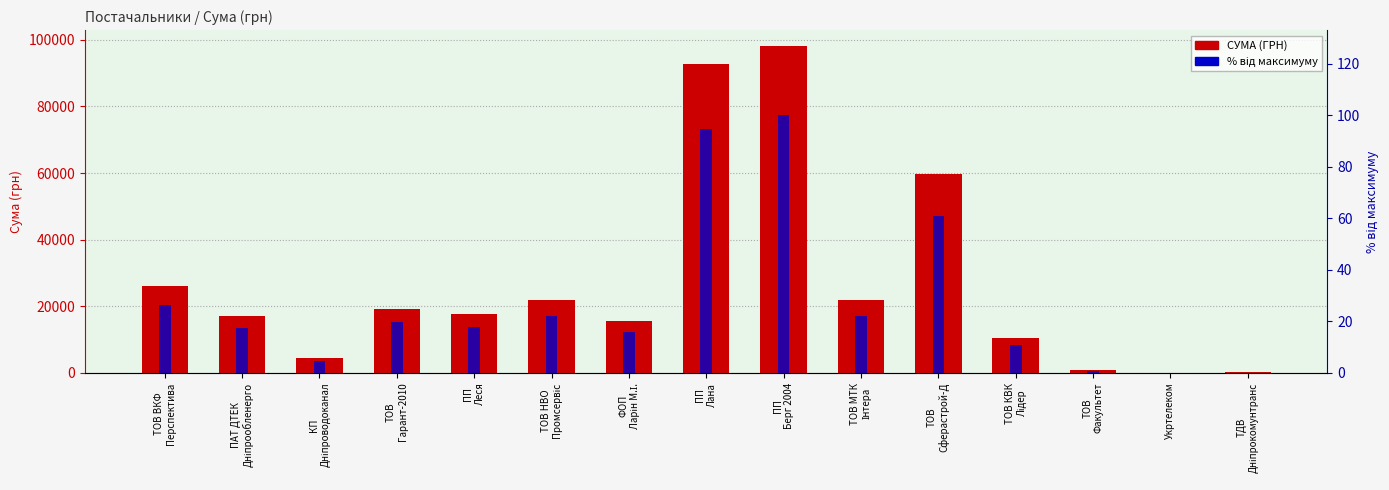

At which category is the sum across all series the highest?

ПП
Берг 2004